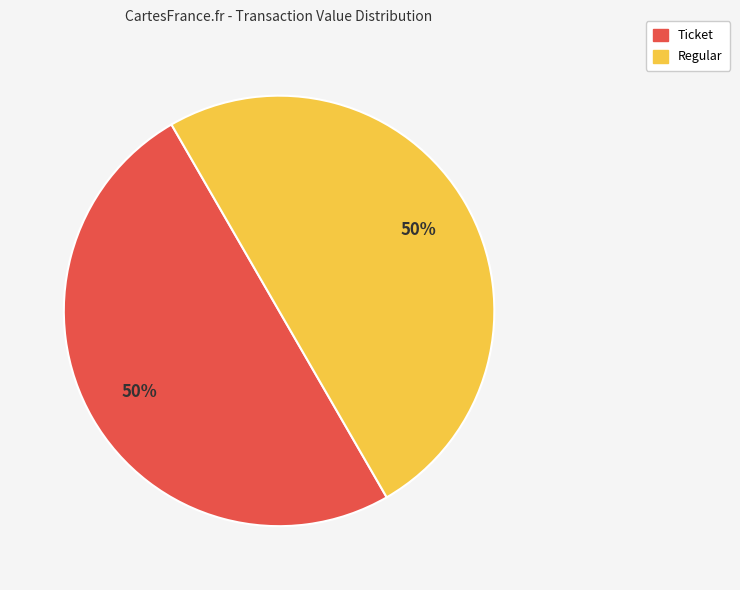

To the nearest percent, what is the average slice percentage?

50%